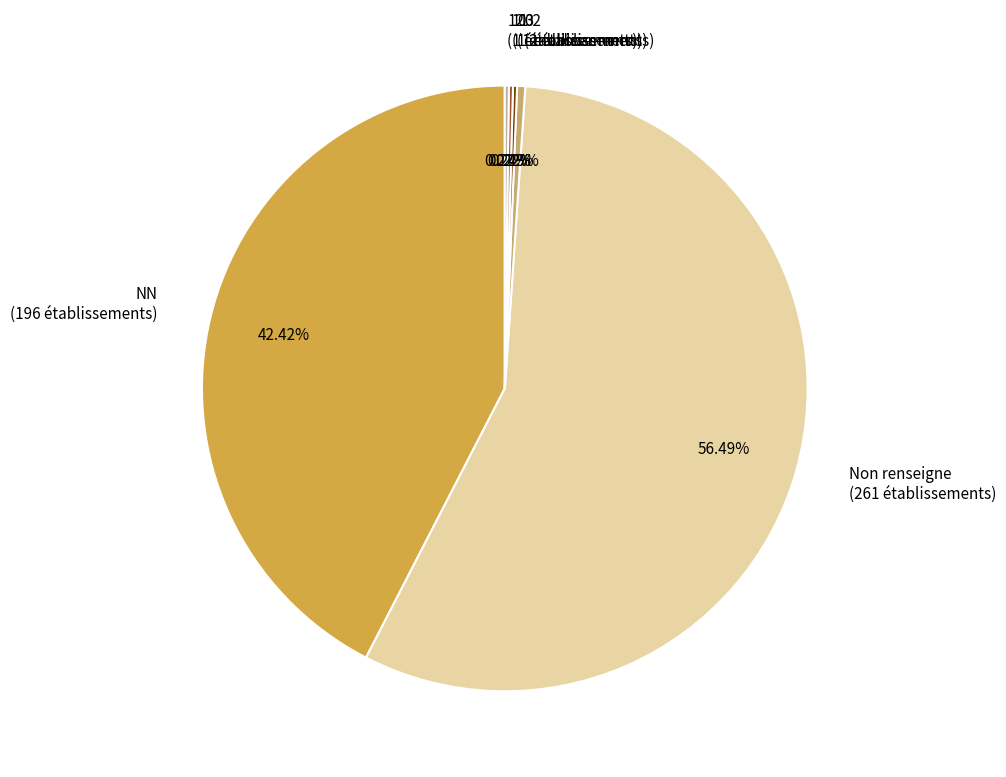

Does any single category account for the majority?

Yes